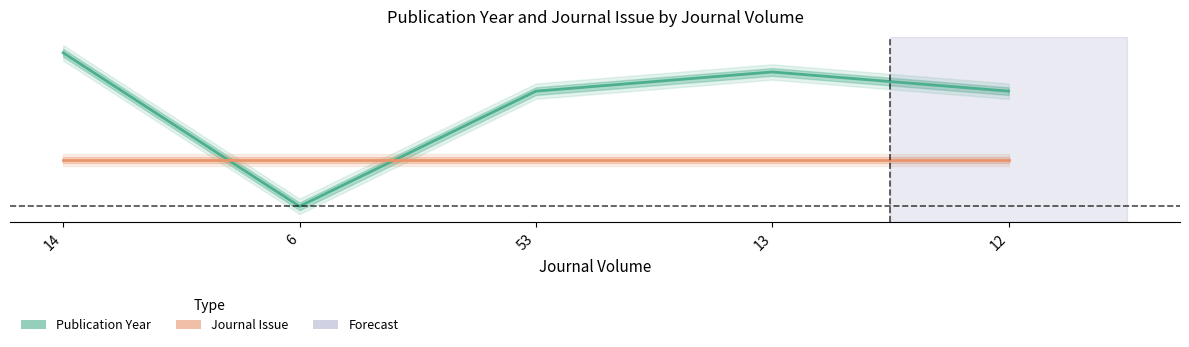

Rank the categories by value from lowest to highest.

6, 53, 12, 13, 14